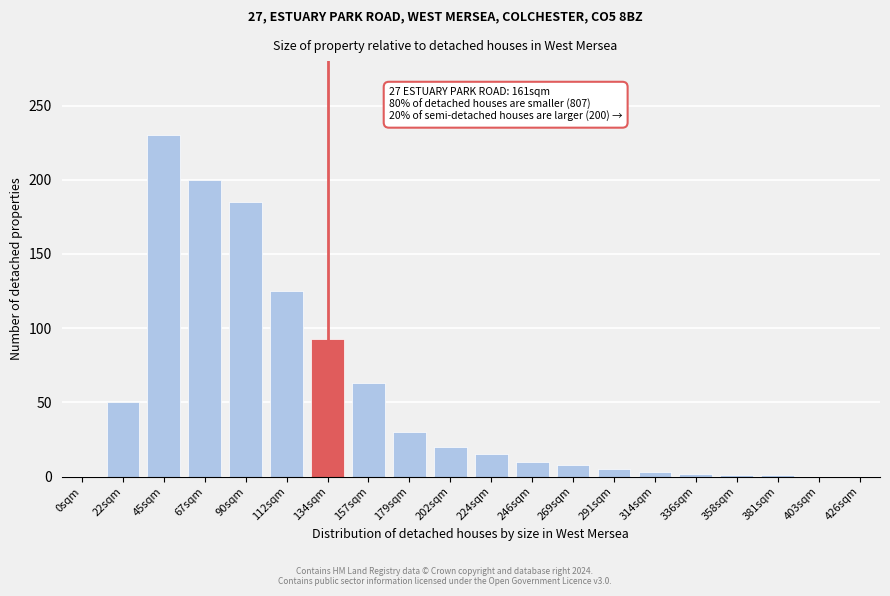

At which label is the value closest to 115?

112sqm